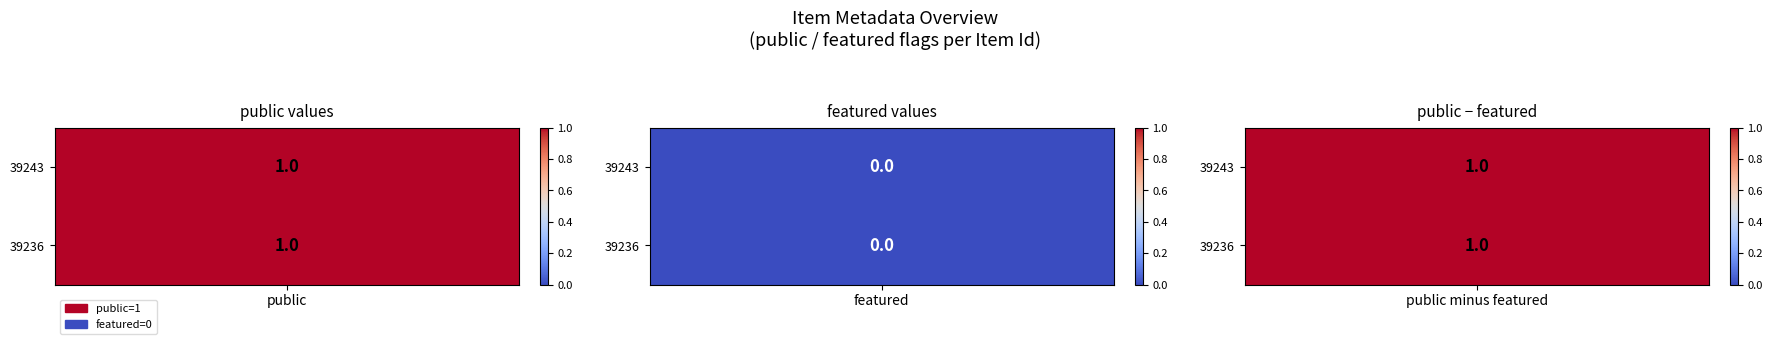

Which has a higher value, 39236 or 39243?

39236